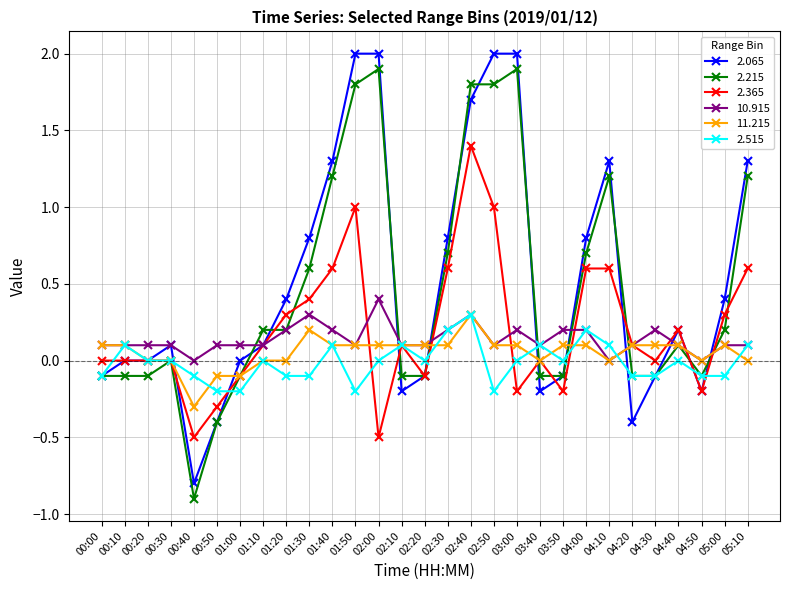

What position from the right is 00:00?

29